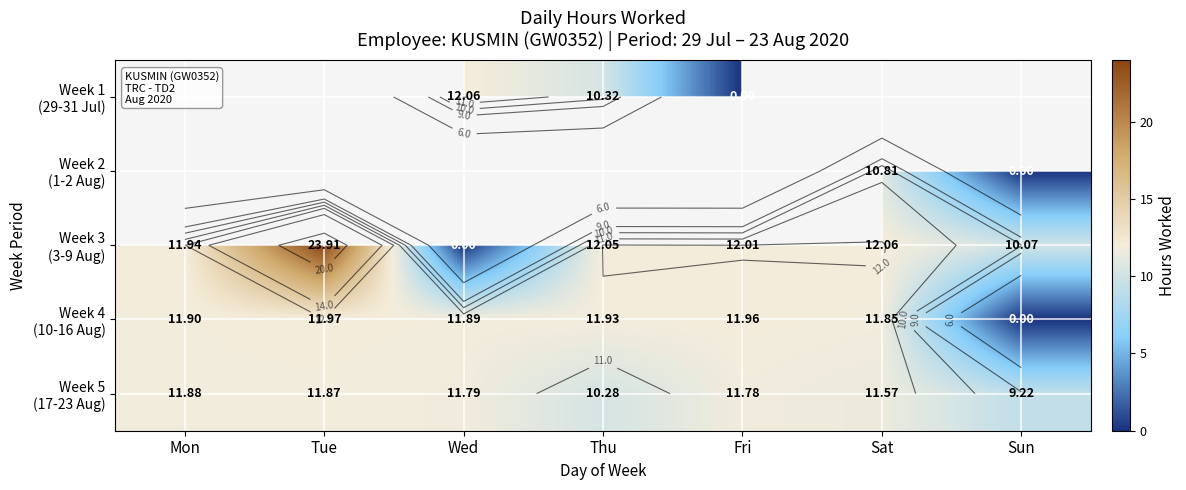

How many positive values does the Week 4 (10-16 Aug) series have?

6